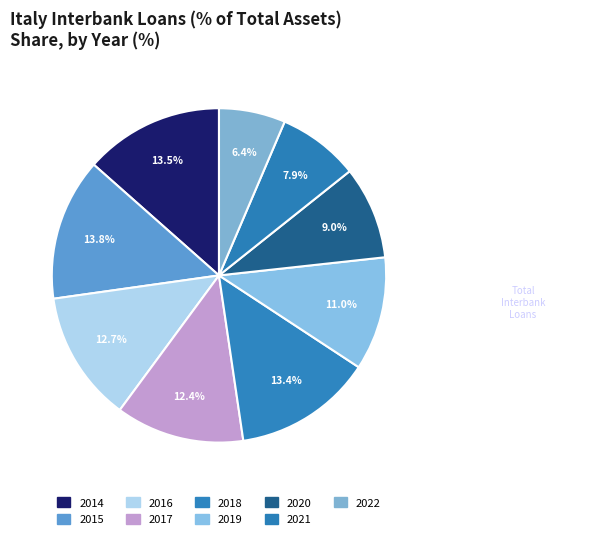

How many slices are in this pie chart?

9